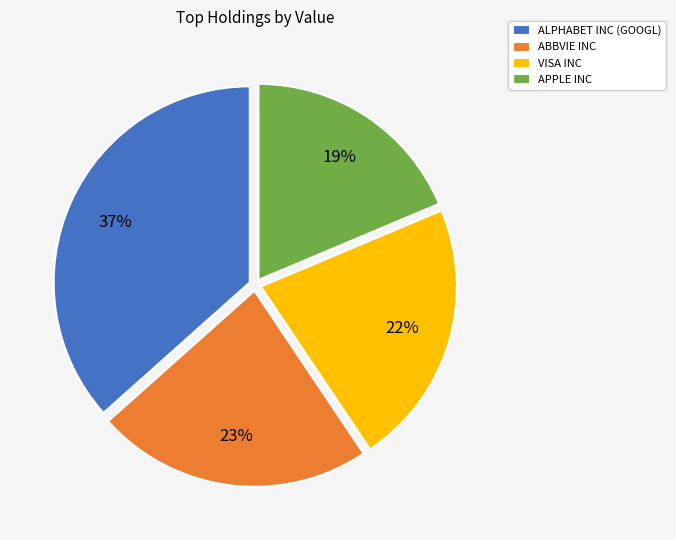

What percentage is the ALPHABET INC (GOOGL) slice, to the nearest percent?

37%